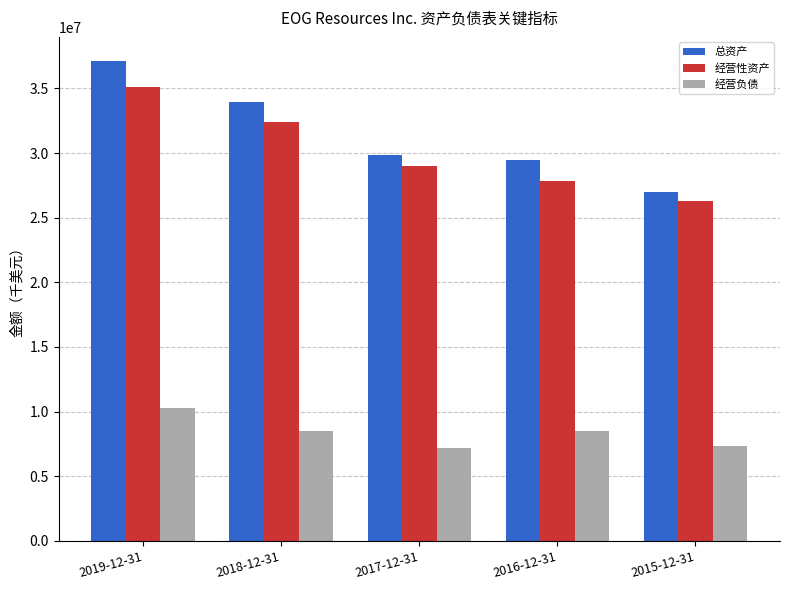

What is the label of the 1st bar from the left?

2019-12-31